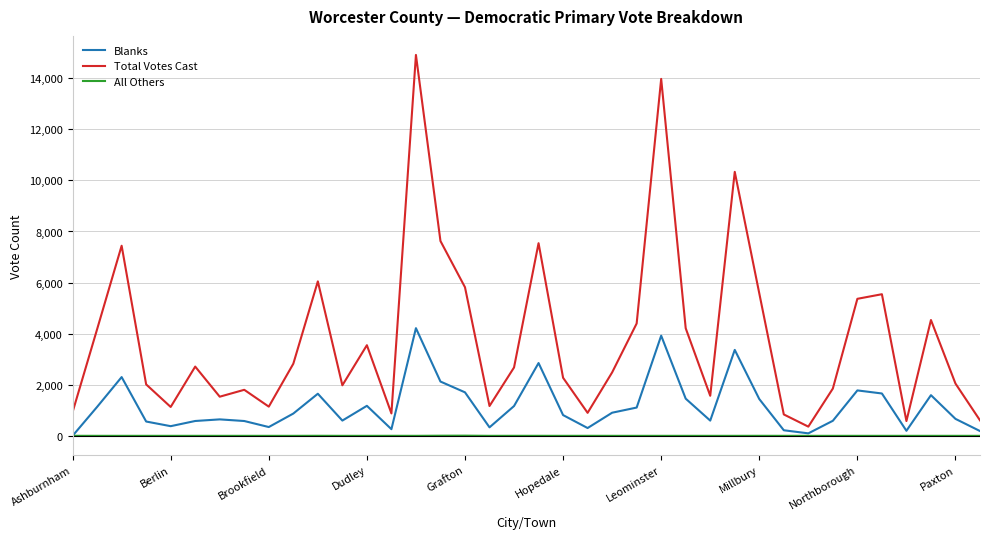

True or false: All Others and Total Votes Cast intersect in this chart.

False